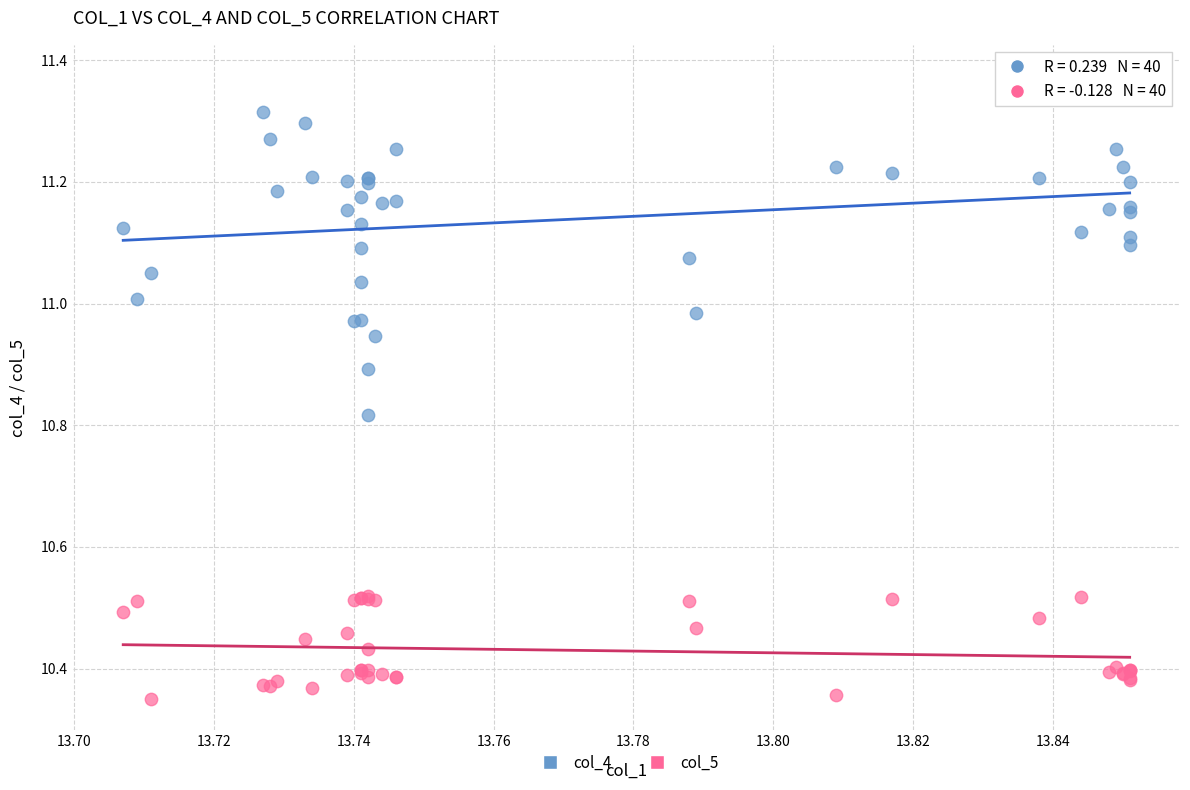

What are all the series names shown in the legend?

col_4, col_5